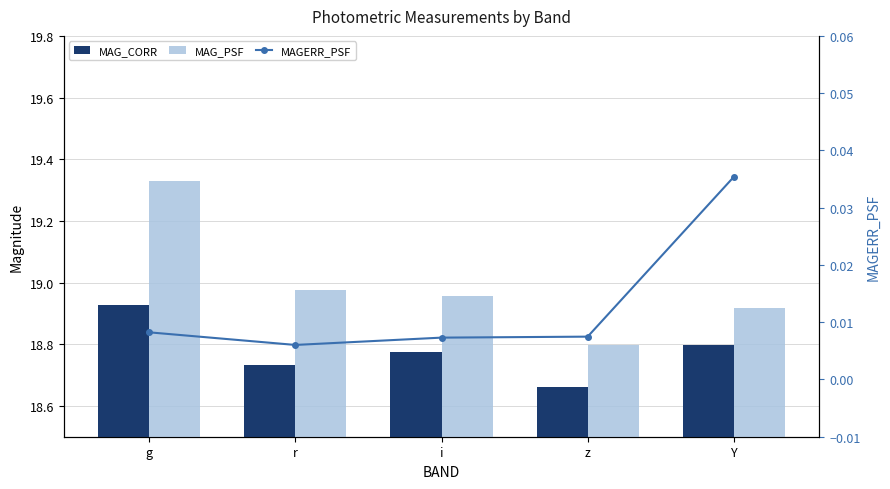

Is it true that MAG_PSF equals 27.5 at z?

False